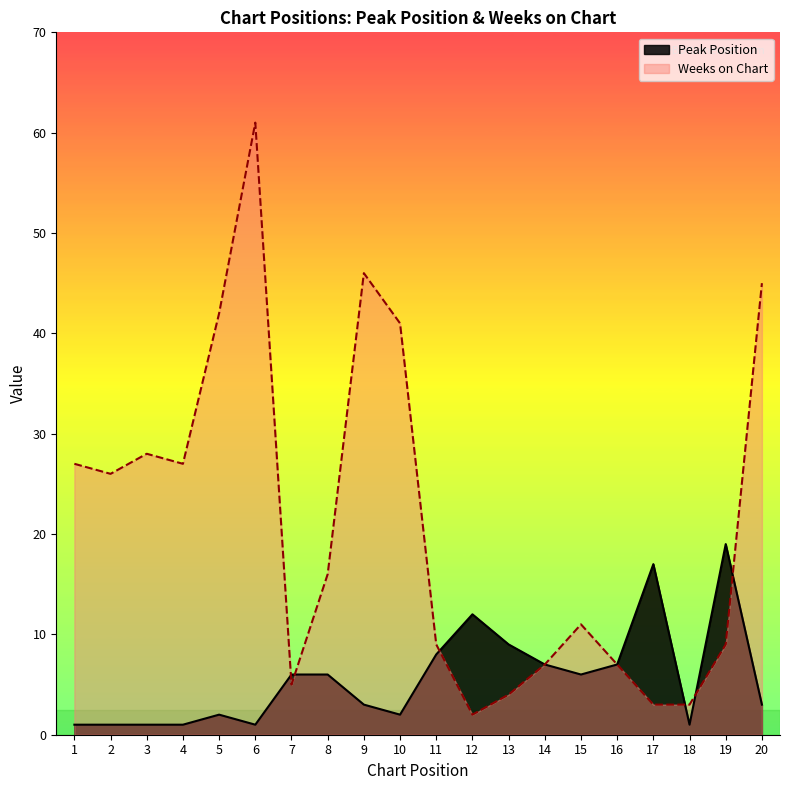

What is the value of the Weeks on Chart point at the 8th from the left?

16